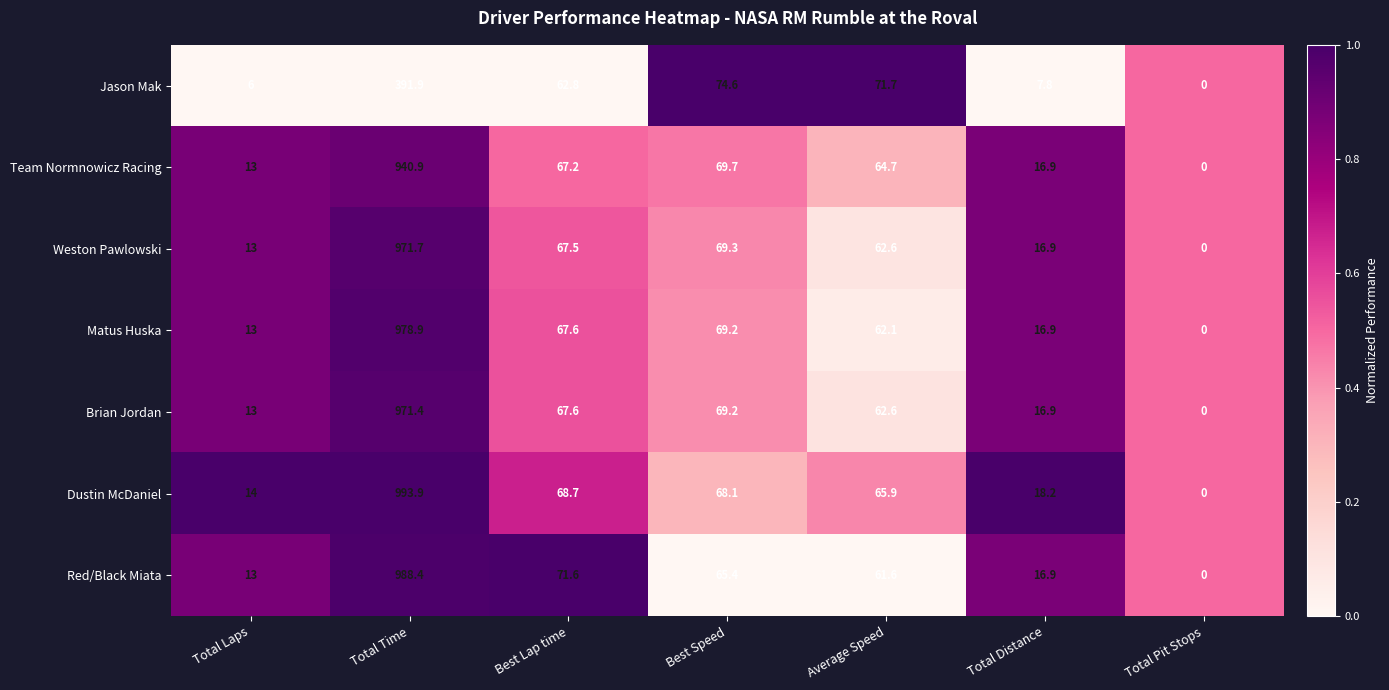

At which category is the sum across all series the highest?

Total Time